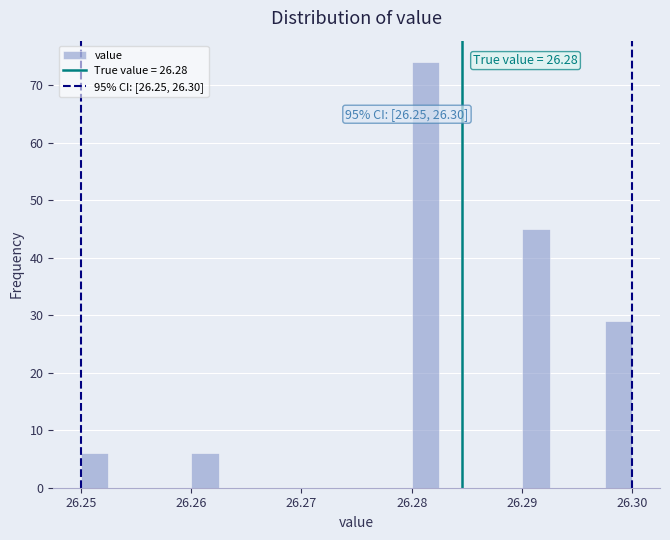

Around what value on the x-axis is the tallest bar? Give the approximate position of its centre, as read against the axis.

26.281